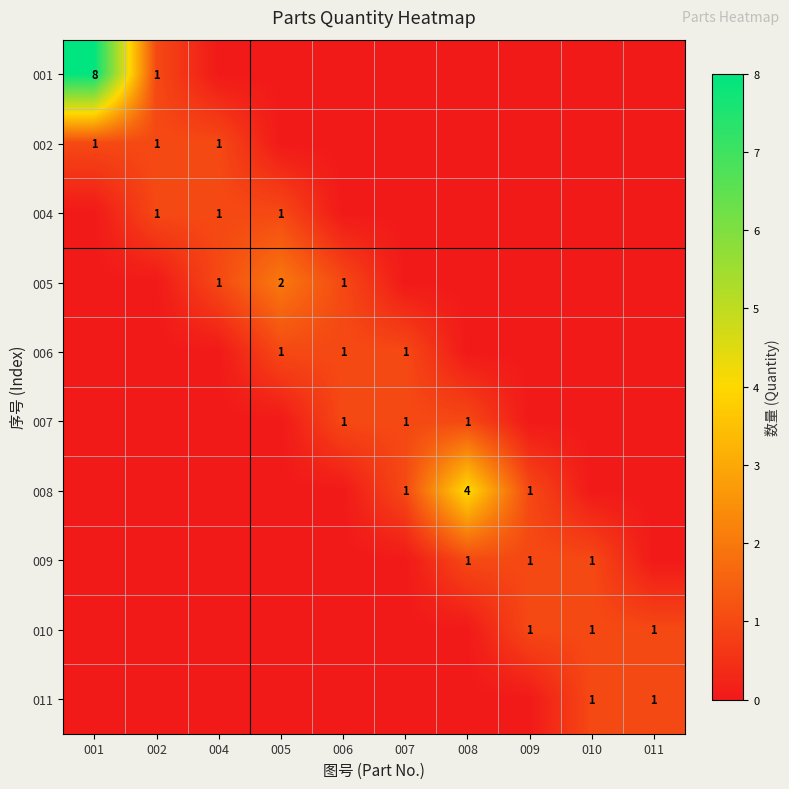

True or false: 006 has a value of 1 at 006.

True